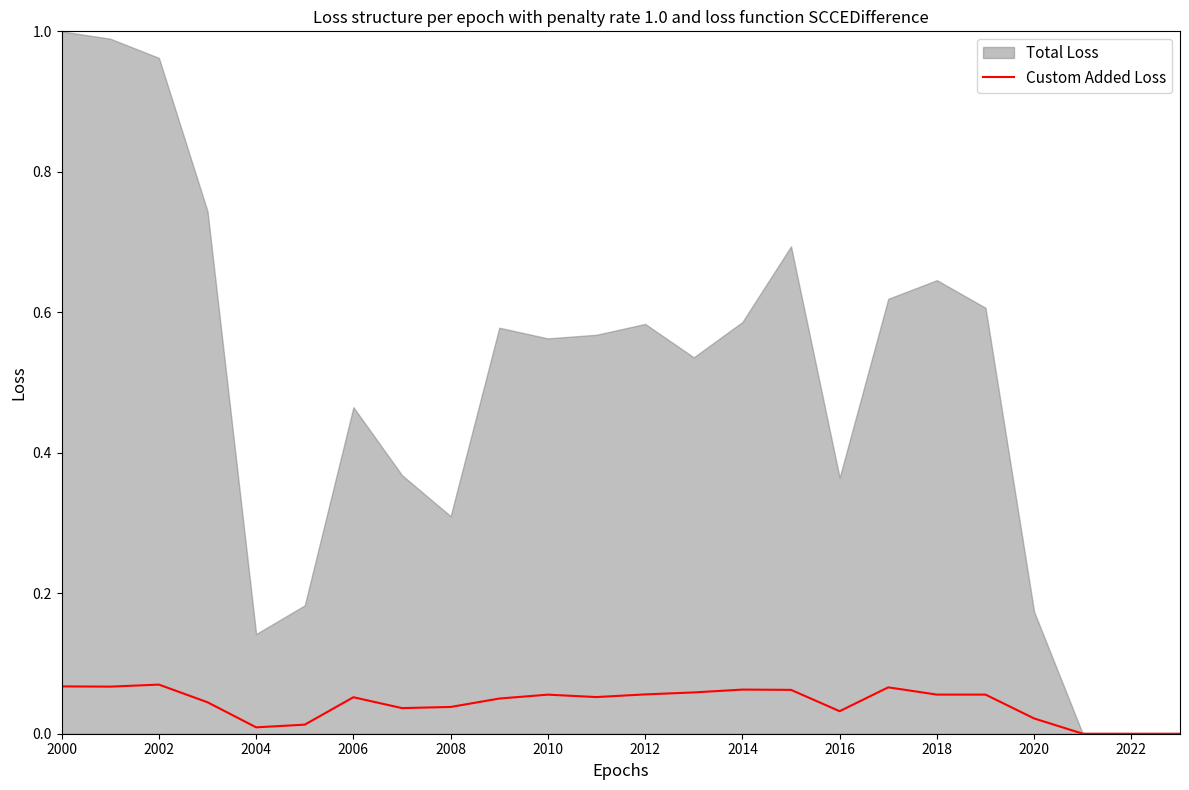

Does the chart have visible grid lines?

No